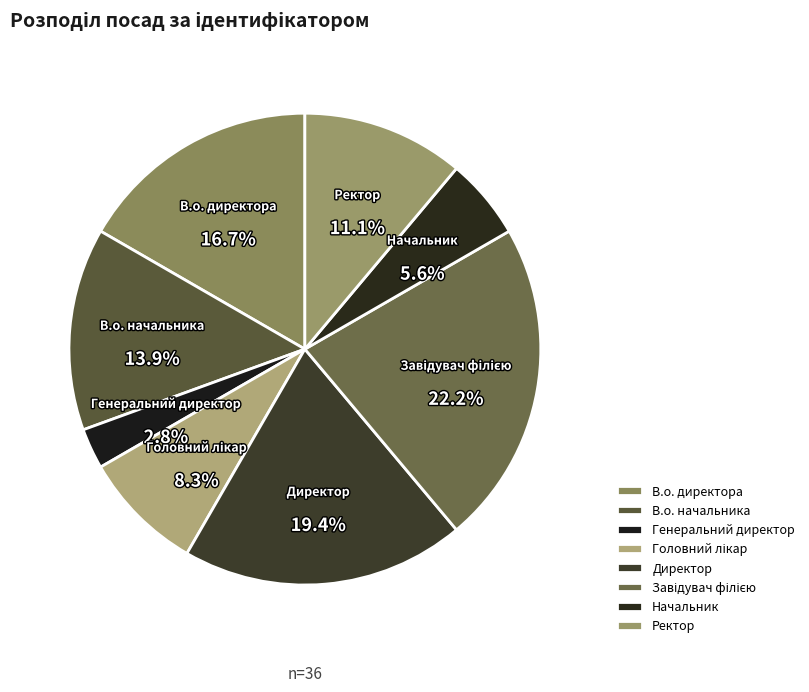

What percentage is the Генеральний директор slice, to the nearest percent?

3%